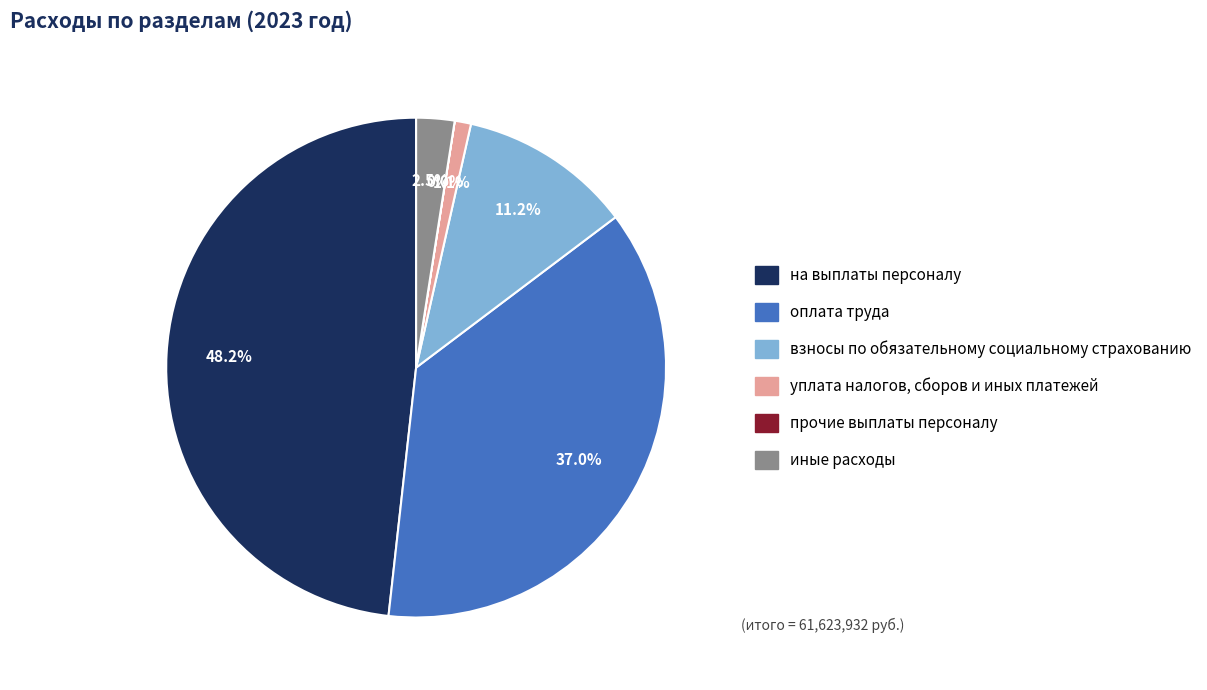

How much of the chart is everything except на выплаты персоналу?

51.8%